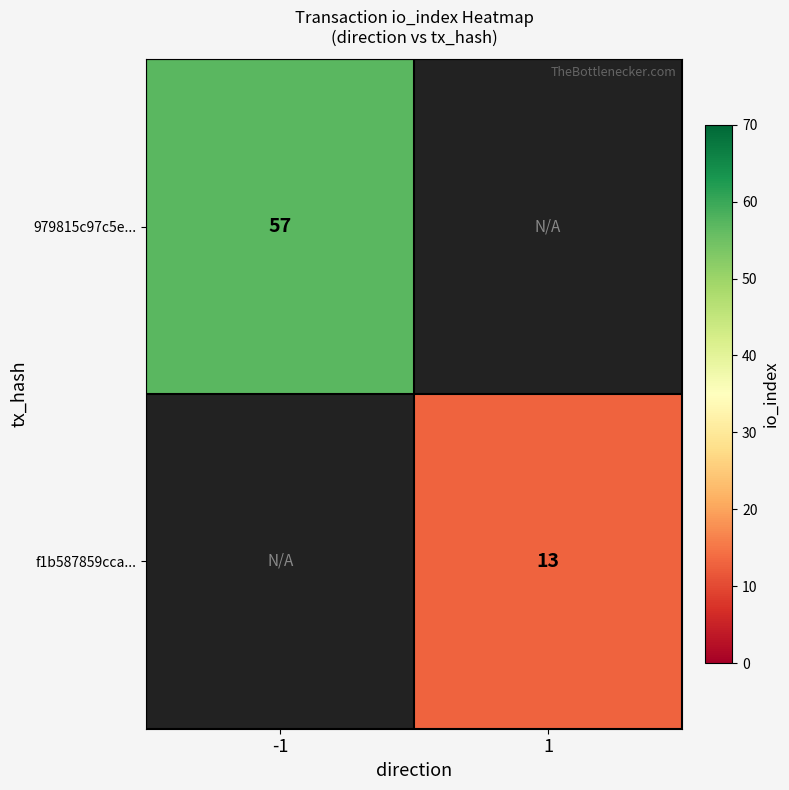

True or false: 979815c97c5e... has a value of 97.4 at -1.

False